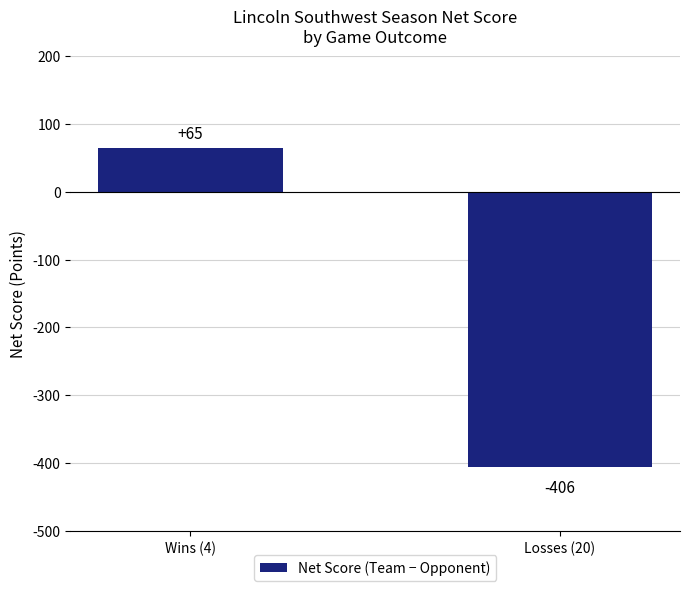

The chart shows a value of -118 at Losses (20). True or false?

False